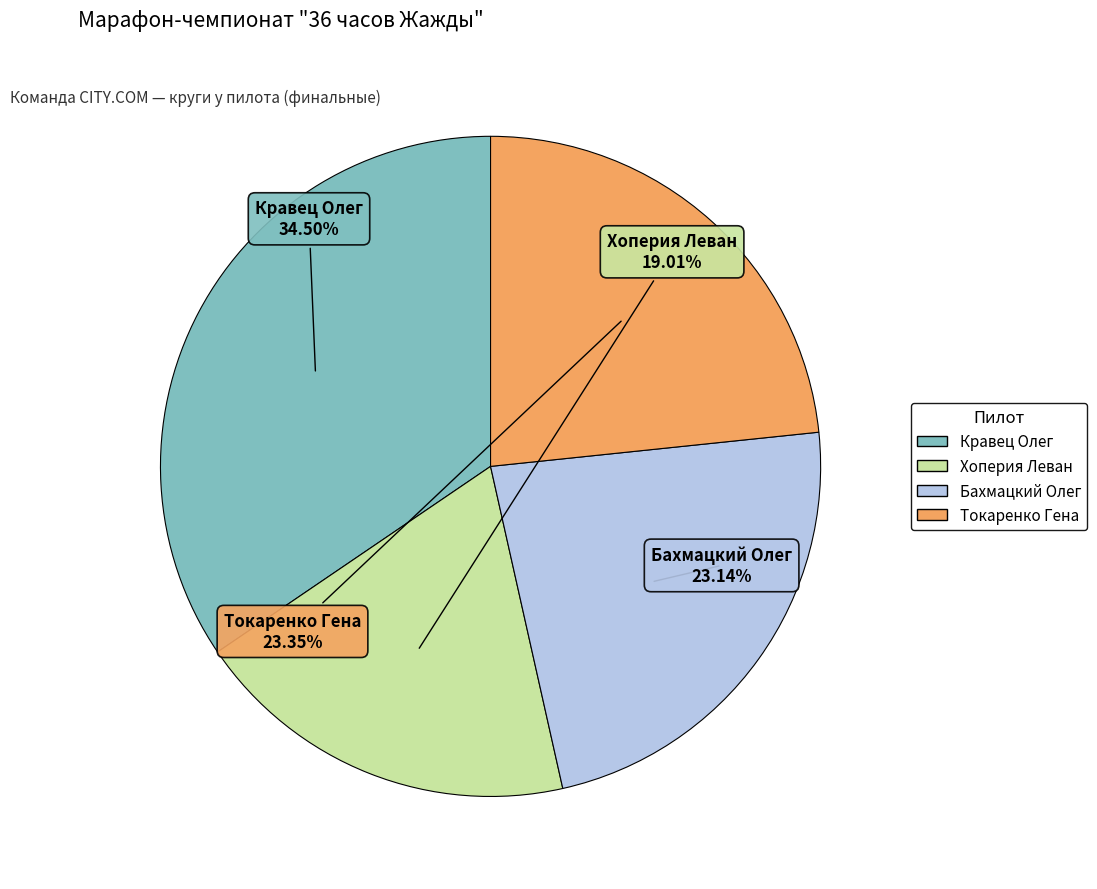

What percentage do Кравец Олег and Хоперия Леван together represent?

53.5%